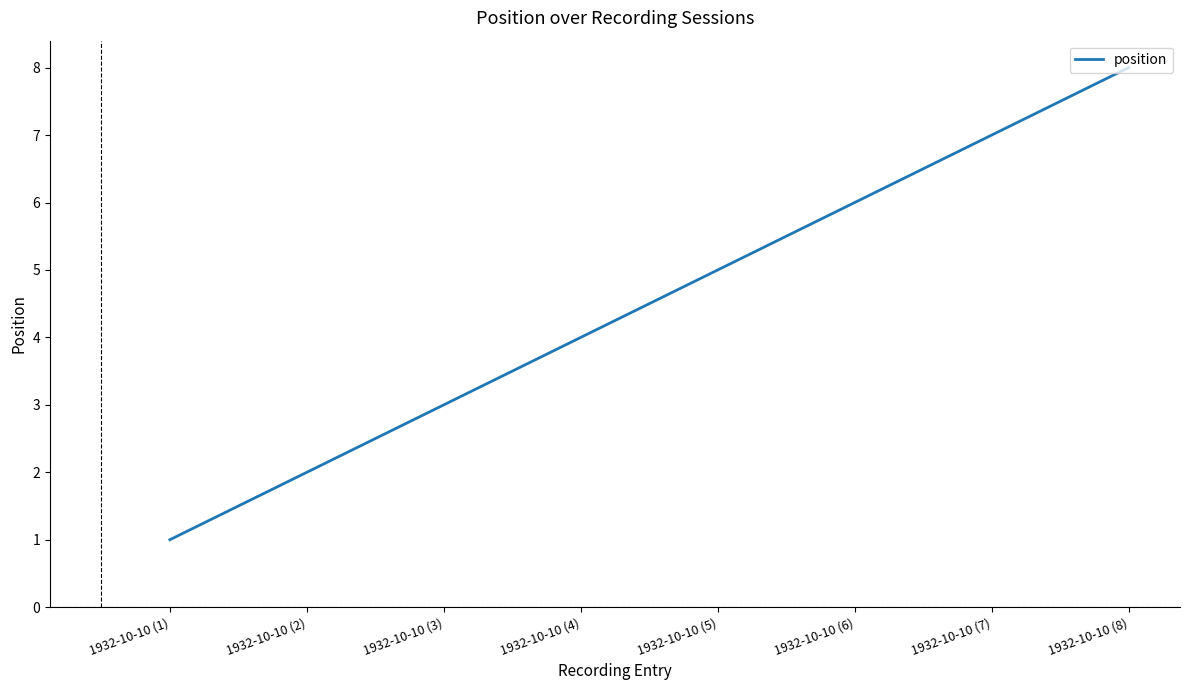

What is the difference between the second highest and minimum values?

6